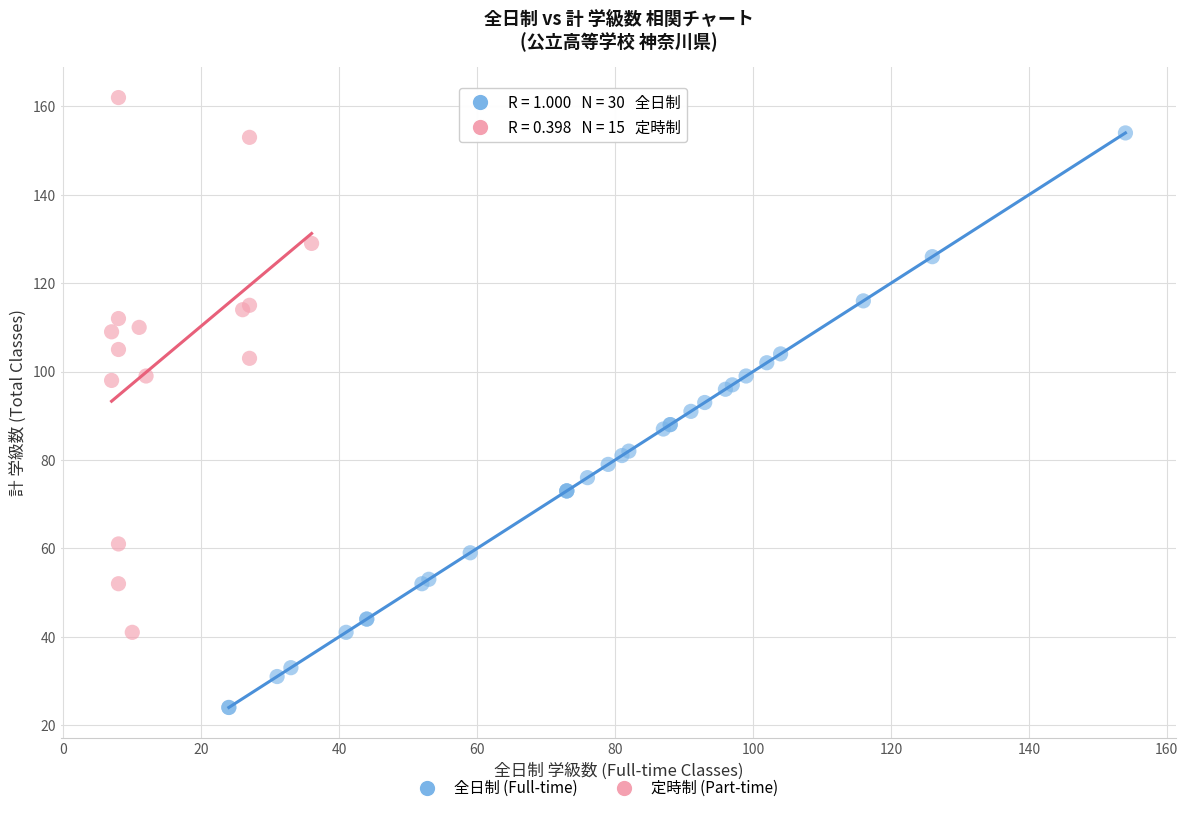

Which series has the largest Y range (max minus min)?

全日制 (Full-time)